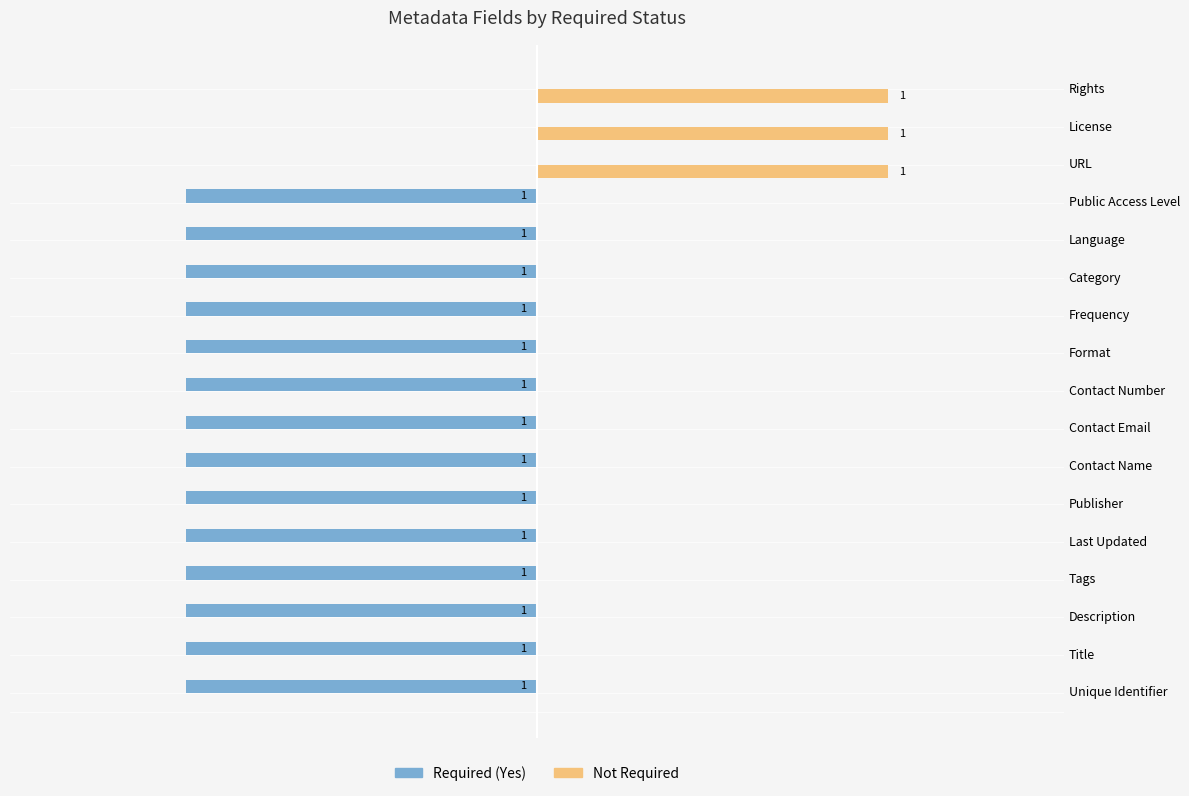

Is the value of Not Required at URL greater than the value of Required (Yes) at Contact Email?

Yes